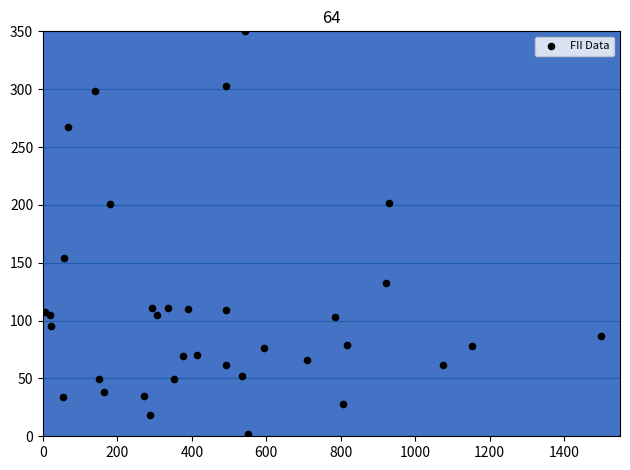

What Y value in the scatter plot is closest to 175?

154.0